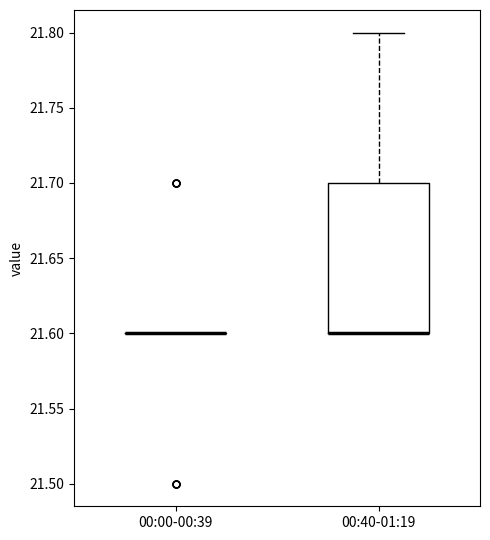

Reading left to right, transcribe this box plot: for each box, give where its median line is, the range the box spans, and where its two whiskers end, as read against the y-axis. The values are not printed on the chart, so give them approximately, as read against the axis.

00:00-00:39: box collapsed to a line at 21.6, whiskers 21.6 to 21.6
00:40-01:19: median 21.6 (drawn on the box's lower edge), box 21.6 to 21.7, whiskers 21.6 to 21.8